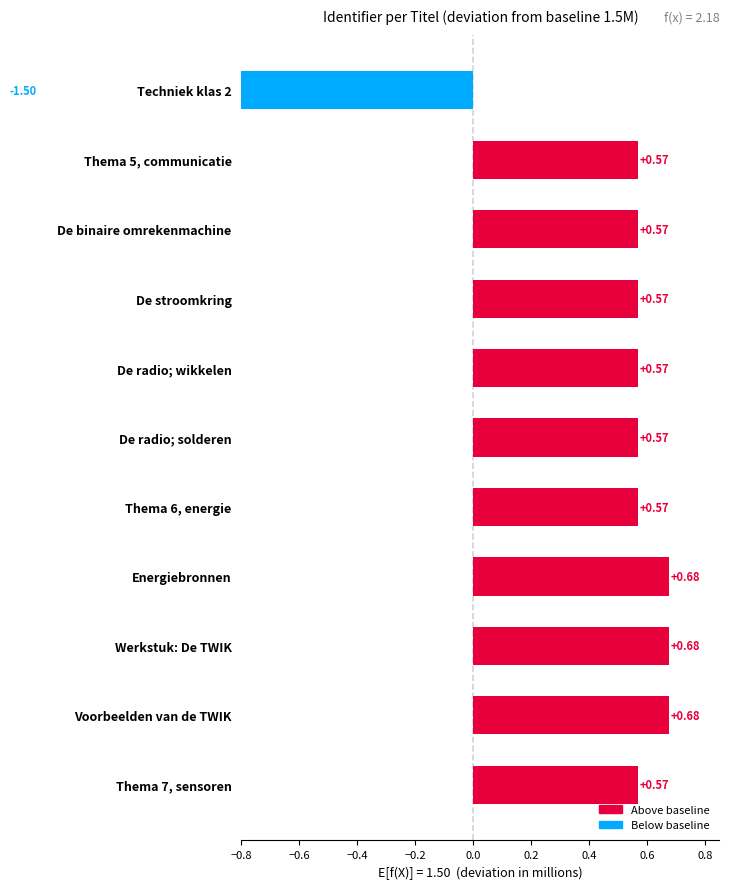

Does the chart contain stacked bars?

No